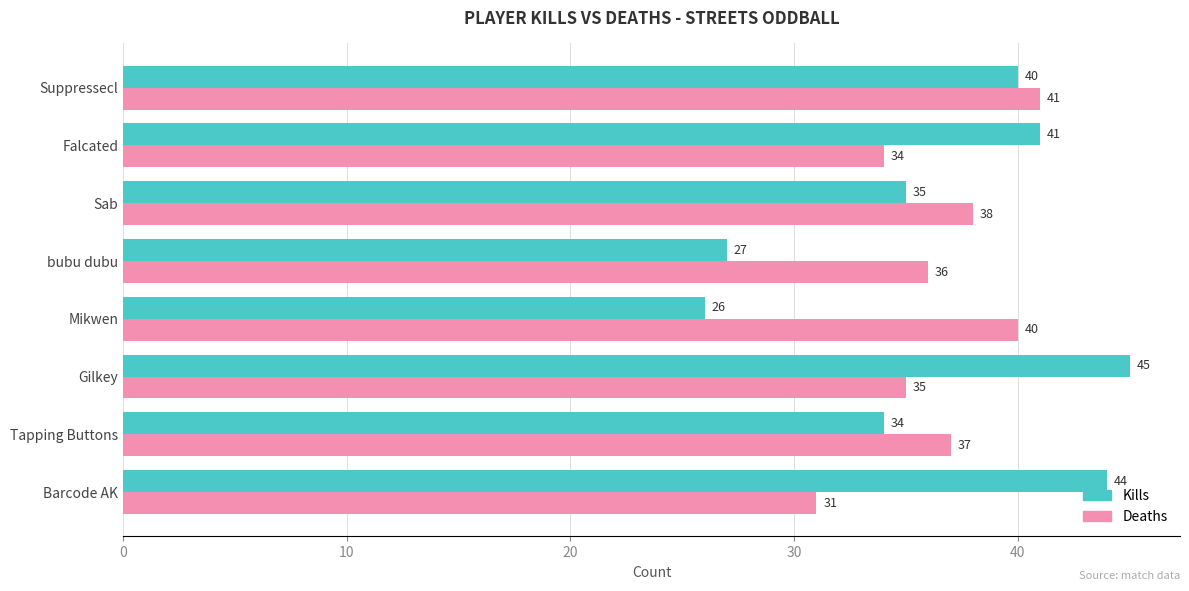

What is the minimum value for Kills?

26